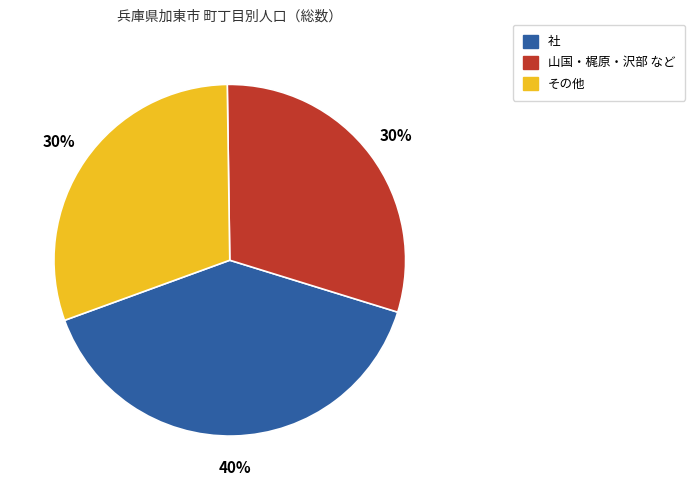

To the nearest percent, what portion does 山国・梶原・沢部 など represent?

30%